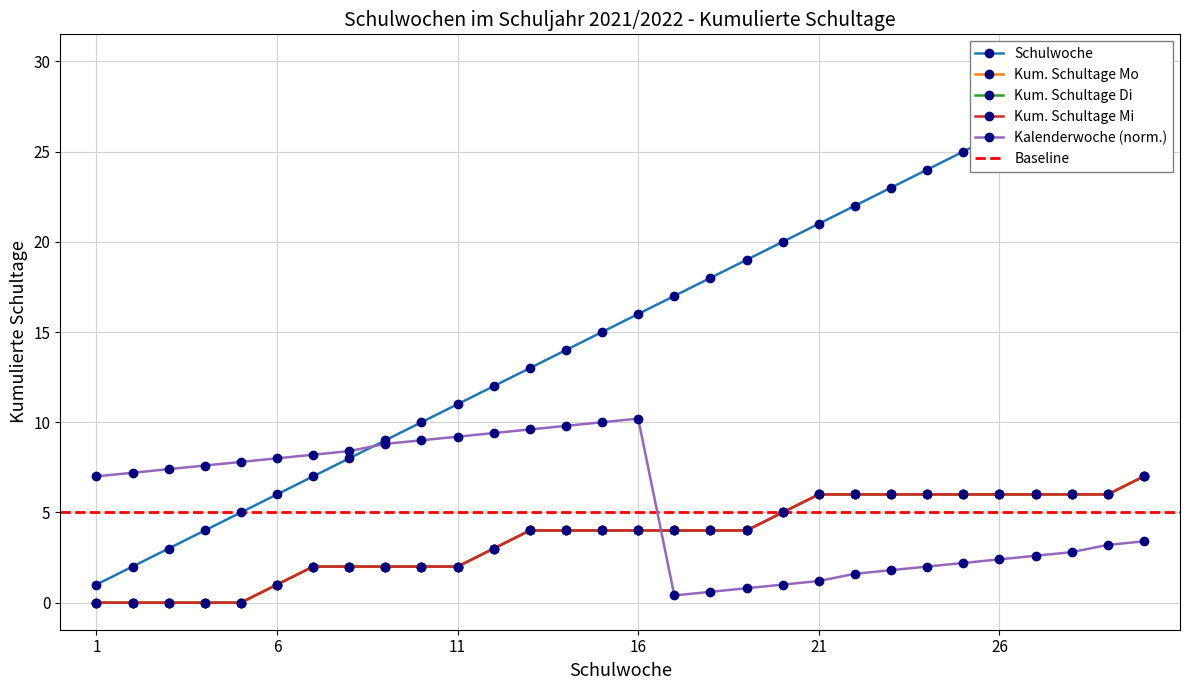

List the labels in order of Schulwoche value, largest first.

30, 29, 28, 27, 26, 25, 24, 23, 22, 21, 20, 19, 18, 17, 16, 15, 14, 13, 12, 11, 10, 9, 8, 7, 6, 5, 4, 3, 2, 1